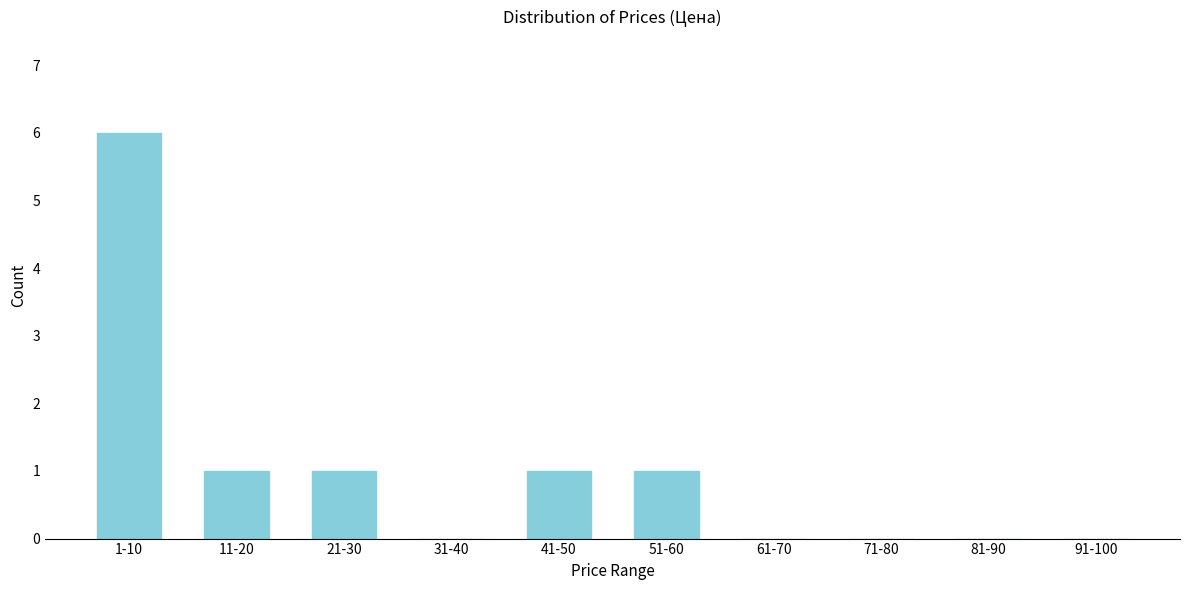

Reading left to right, transcribe all the data shown in this chart.

1-10=6	11-20=1	21-30=1	31-40=0	41-50=1	51-60=1	61-70=0	71-80=0	81-90=0	91-100=0